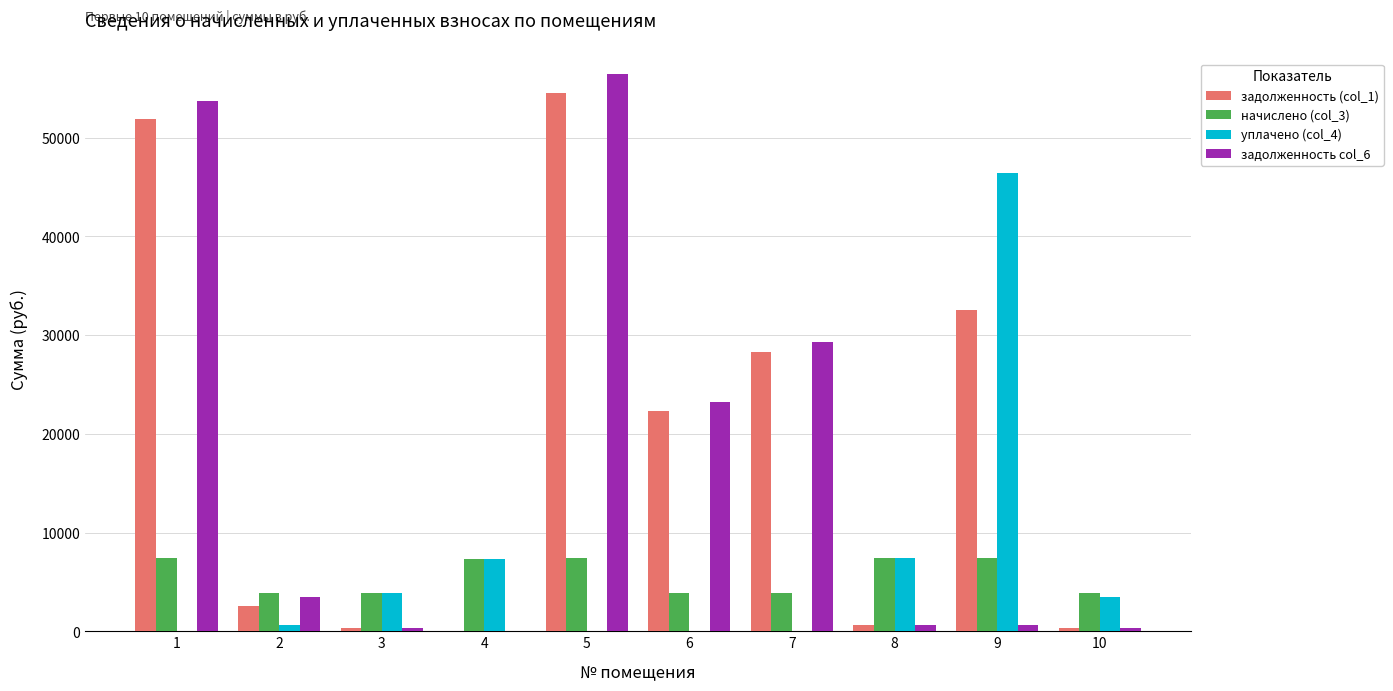

Which series has the largest total across all categories?

задолженность (col_1)